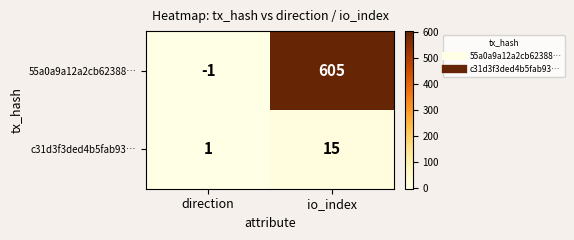

The c31d3f3ded4b5fab93… series shows 15 at io_index. True or false?

True